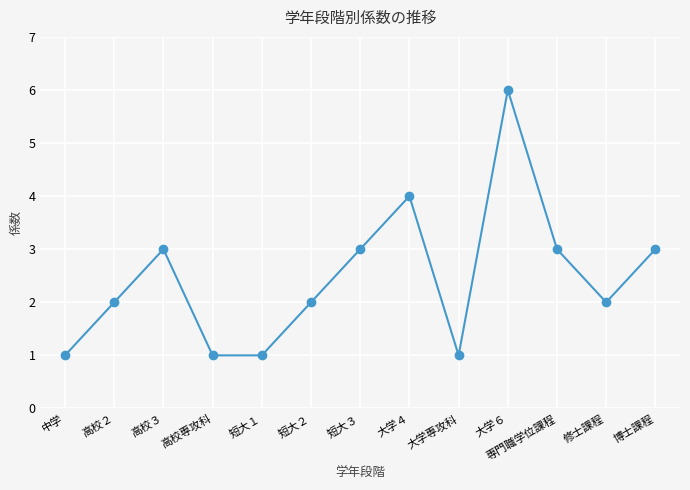

Reading right to left, what are all the values shown in this chart?

博士課程=3	修士課程=2	専門職学位課程=3	大学６=6	大学専攻科=1	大学４=4	短大３=3	短大２=2	短大１=1	高校専攻科=1	高校３=3	高校２=2	中学=1